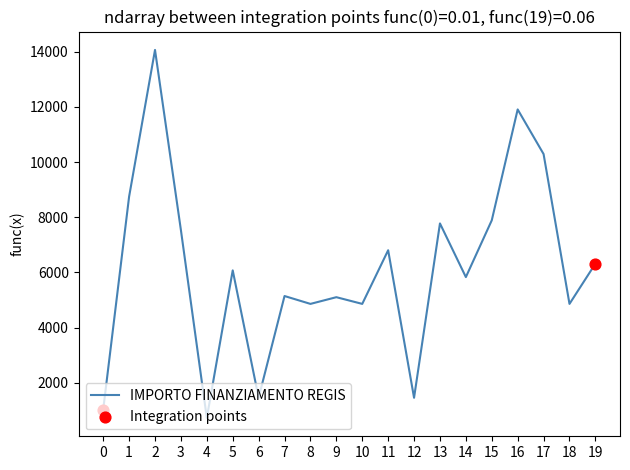

Which has a higher value, 11 or 8?

11